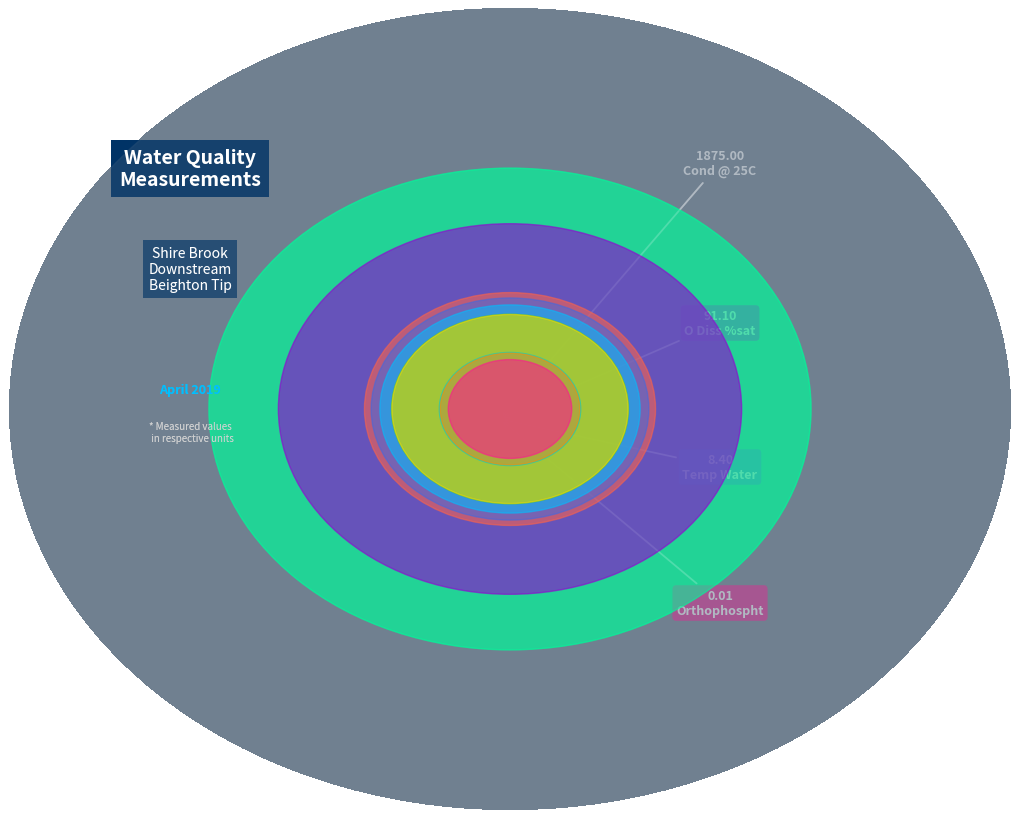

Is there any slice that represents more than half of the pie?

Yes